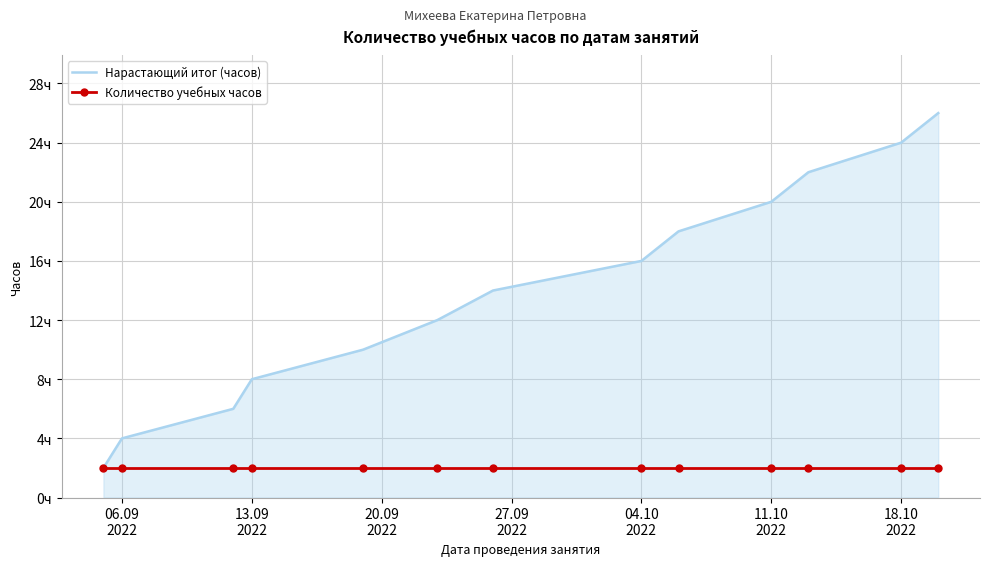

Reading left to right, what are all the values shown in this chart?

Нарастающий итог (часов): 2	4	6	8	10	12	14	16	18	20	22	24	26
Количество учебных часов: 2	2	2	2	2	2	2	2	2	2	2	2	2